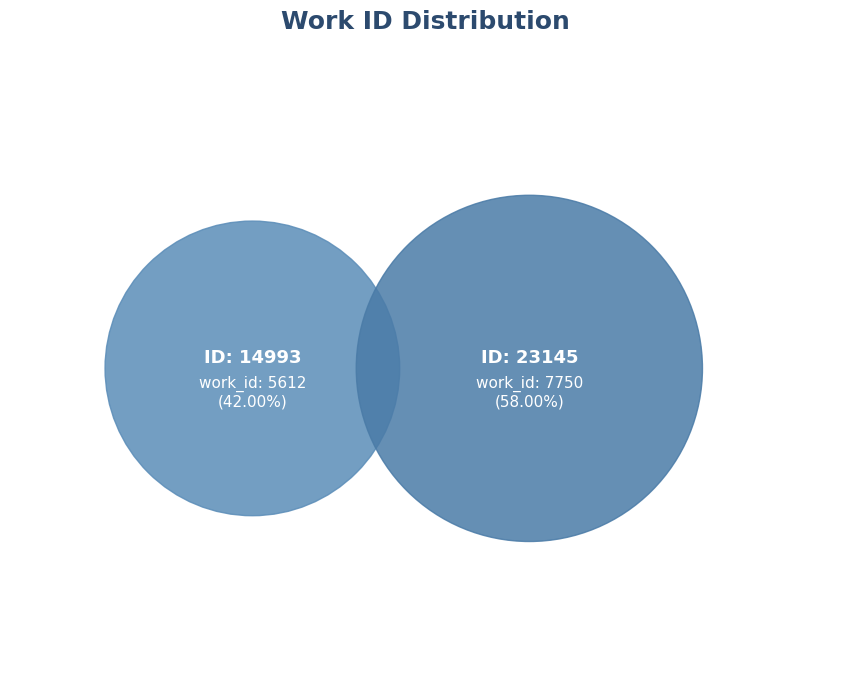

Count the number of slices in the pie.

2